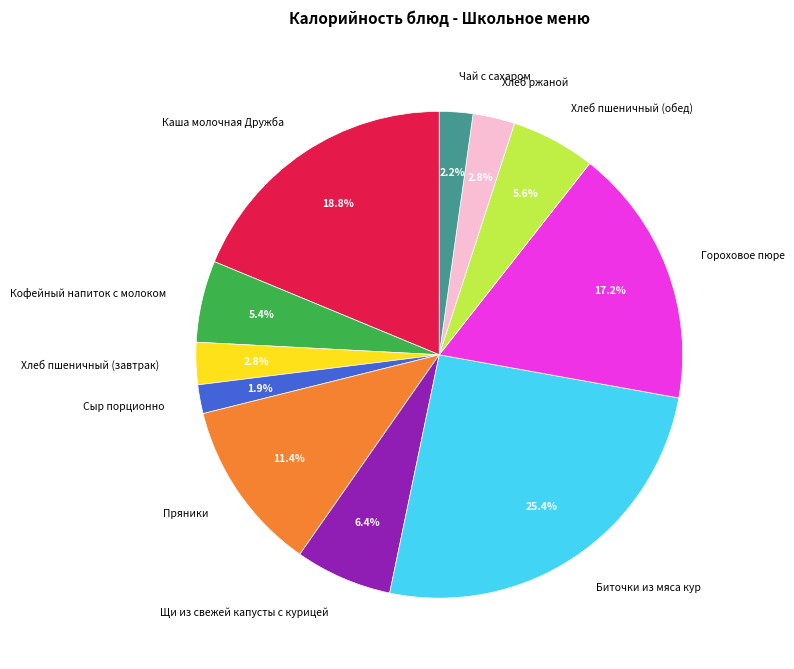

Count the number of slices in the pie.

11